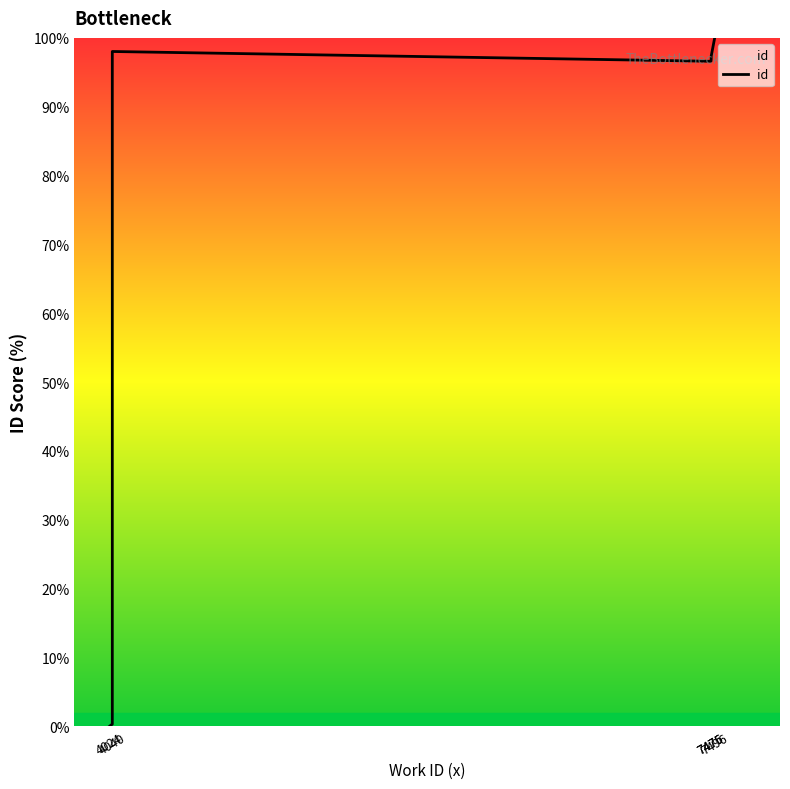

What is the greatest value displayed?

100.0